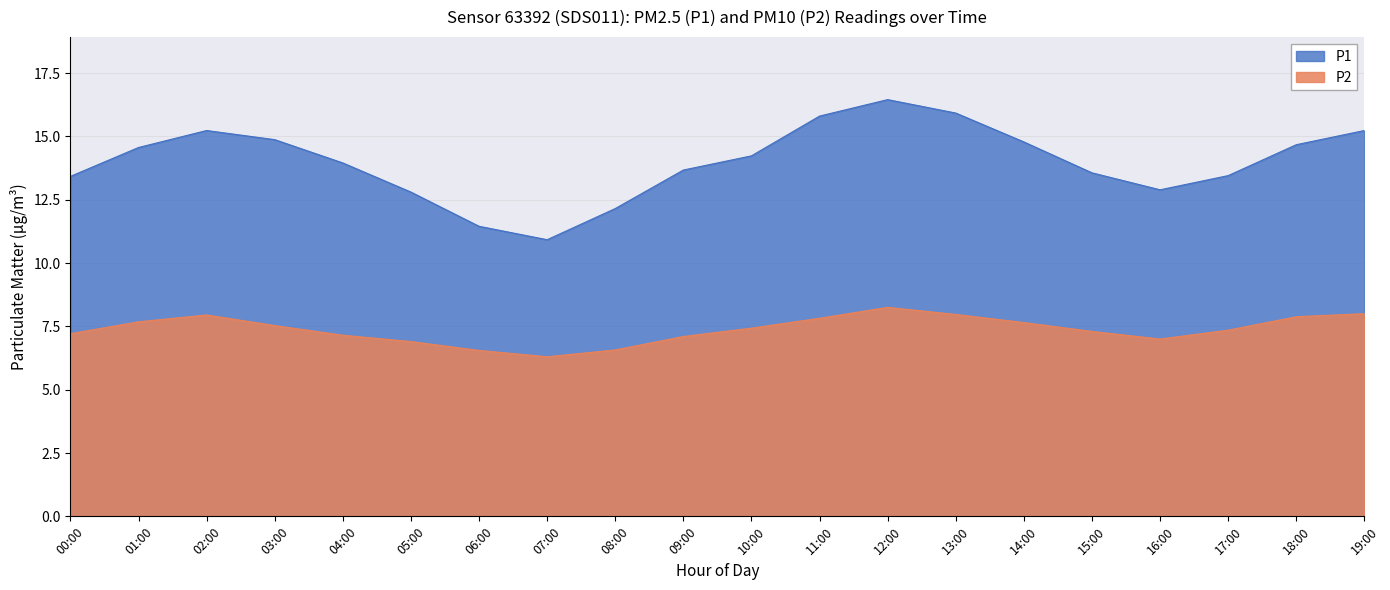

True or false: P2 has a value of 9.4 at 08:00.

False